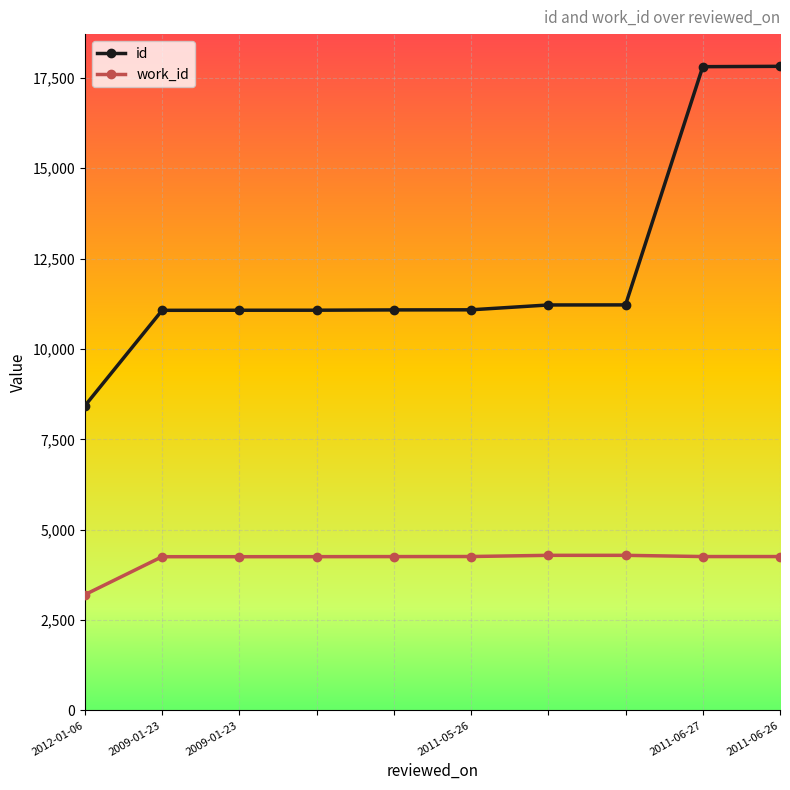

What is the difference between the maximum and second lowest values in the id series?

6750